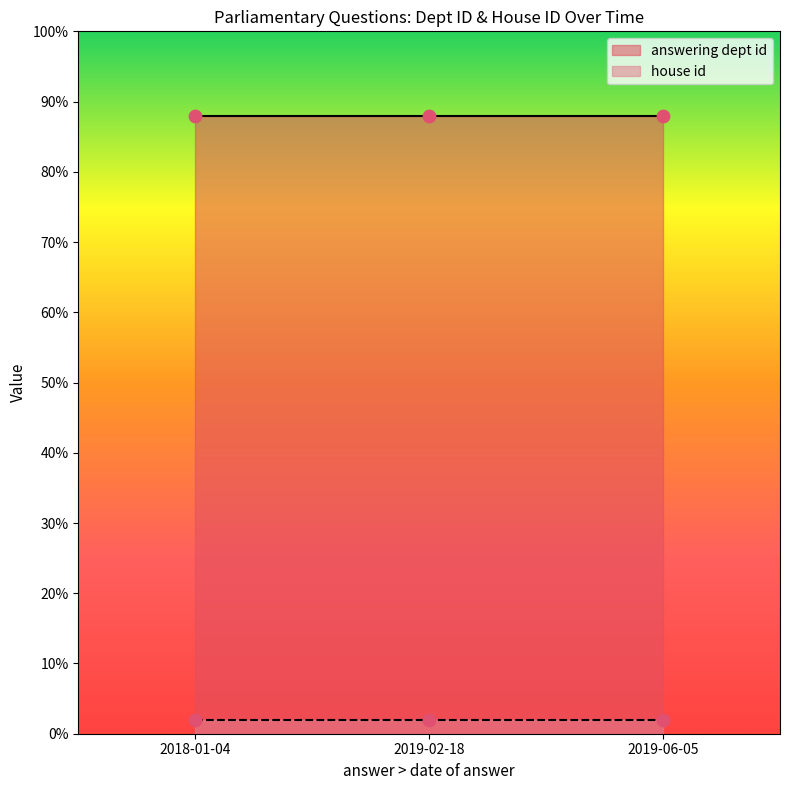

At which category is the sum across all series the highest?

2018-01-04